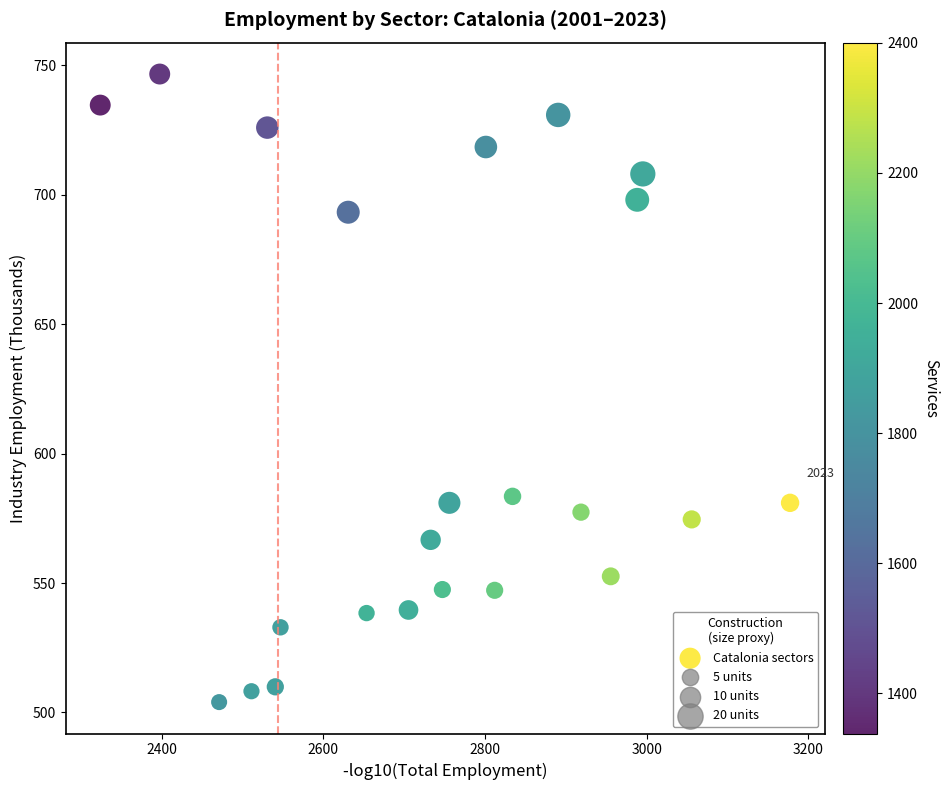

What is the range of X values (max minus min)?

853.5